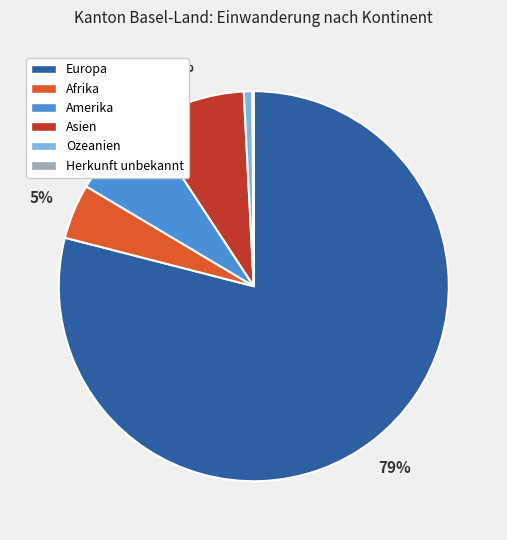

Between Asien and Amerika, which is larger?

Asien